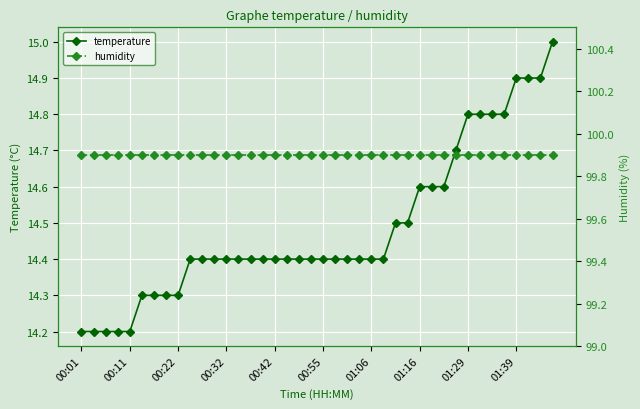

Reading left to right, extract all data points from this chart.

temperature: 14.2	14.2	14.2	14.2	14.2	14.3	14.3	14.3	14.3	14.4	14.4	14.4	14.4	14.4	14.4	14.4	14.4	14.4	14.4	14.4	14.4	14.4	14.4	14.4	14.4	14.4	14.5	14.5	14.6	14.6	14.6	14.7	14.8	14.8	14.8	14.8	14.9	14.9	14.9	15.0
humidity: 99.9	99.9	99.9	99.9	99.9	99.9	99.9	99.9	99.9	99.9	99.9	99.9	99.9	99.9	99.9	99.9	99.9	99.9	99.9	99.9	99.9	99.9	99.9	99.9	99.9	99.9	99.9	99.9	99.9	99.9	99.9	99.9	99.9	99.9	99.9	99.9	99.9	99.9	99.9	99.9